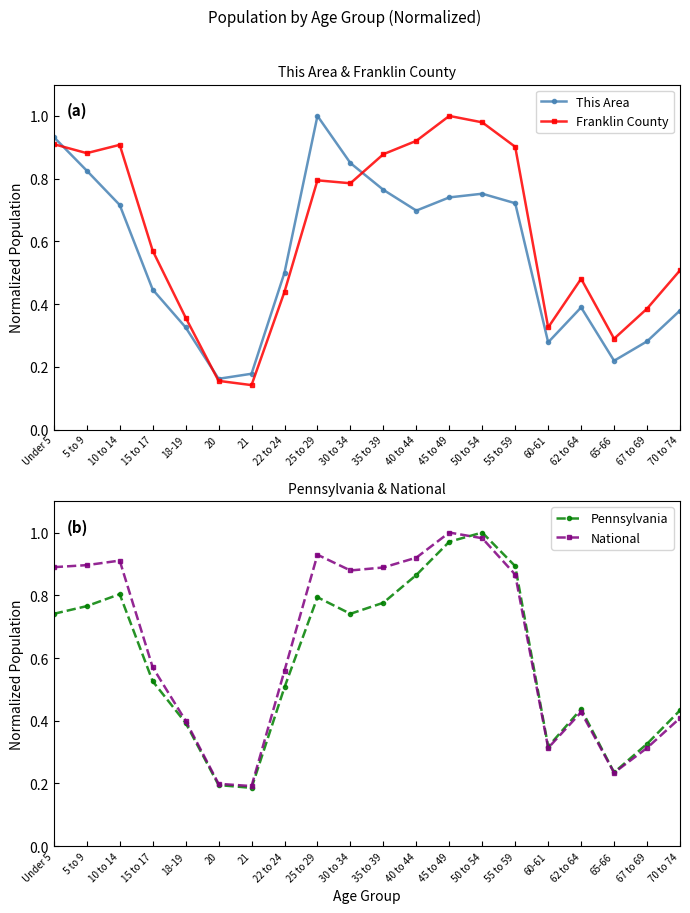

What is the sum of all Franklin County values?

12.6